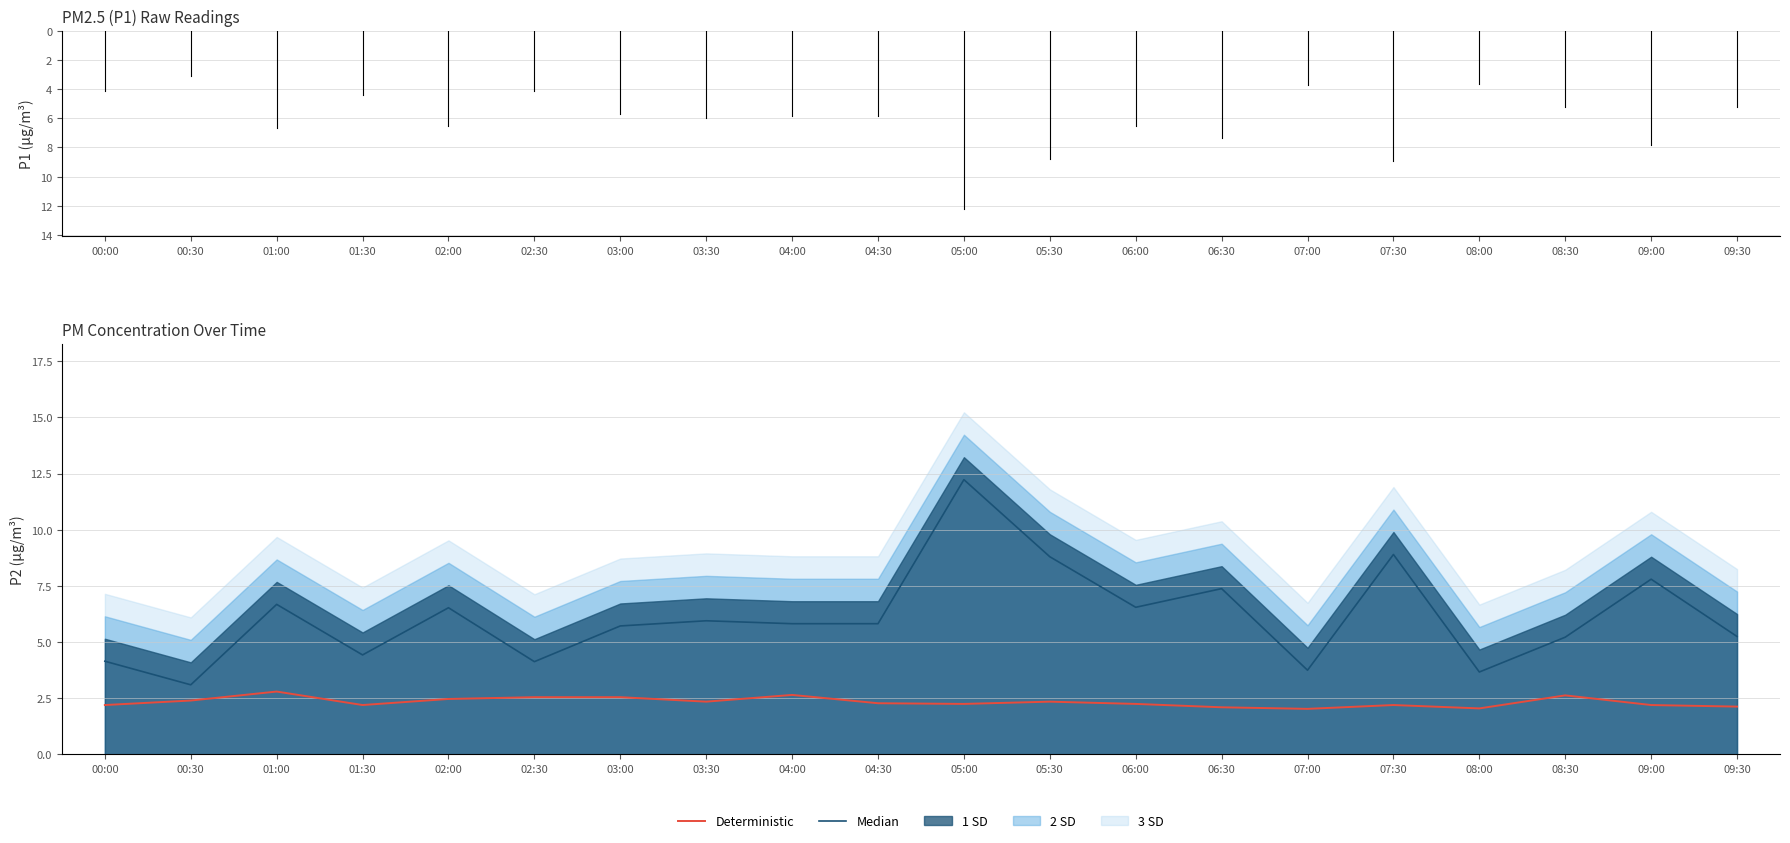

What is the label of the 3rd point from the right?

08:30